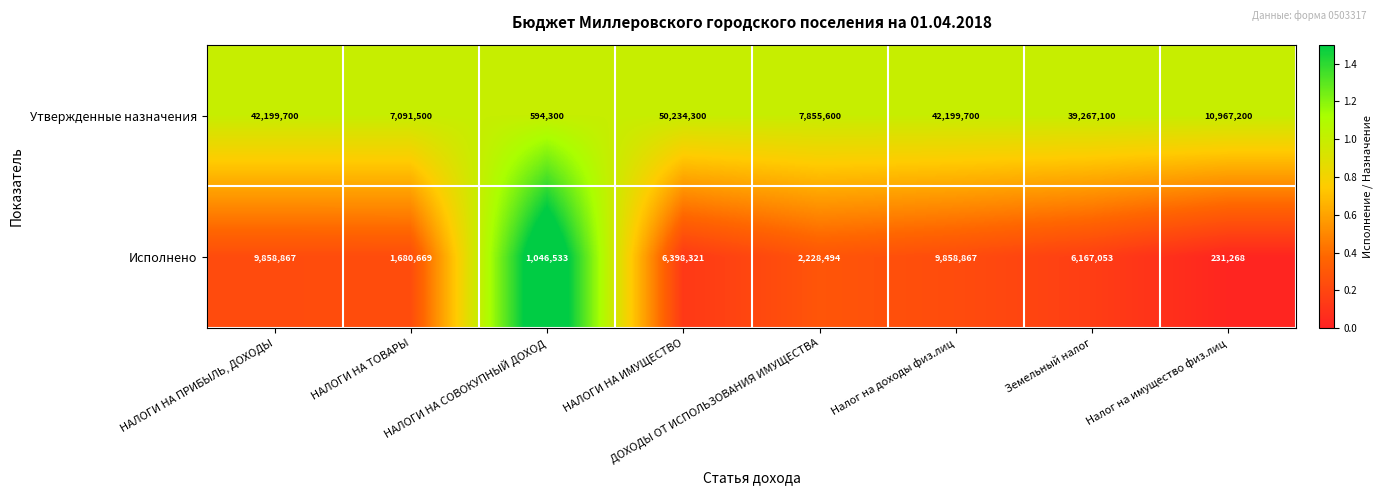

What is the difference between the maximum and second lowest values in the Утвержденные назначения series?

43142800